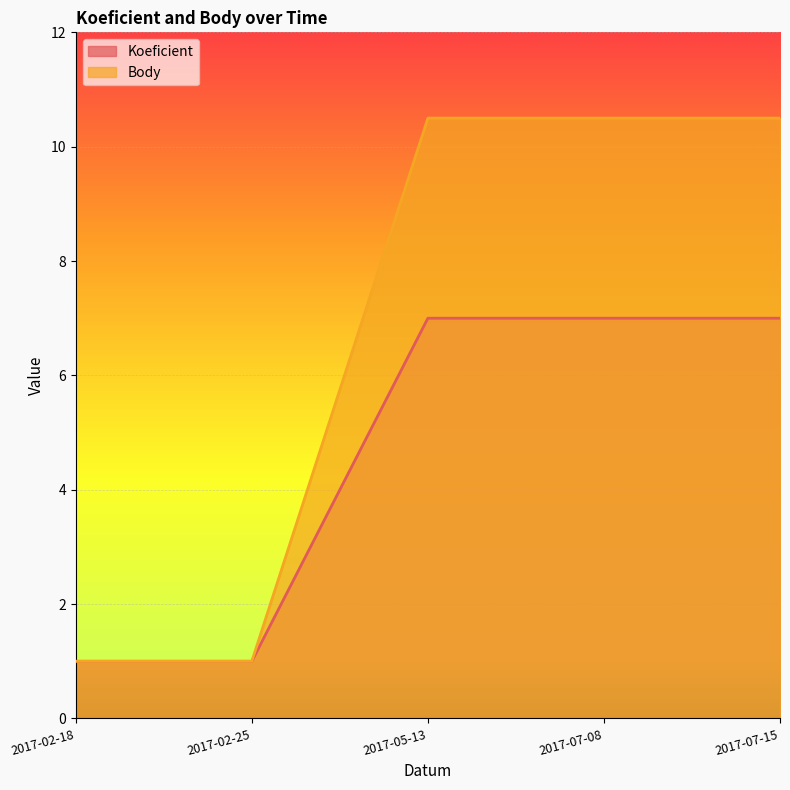

What is the difference between the highest and lowest values at 2017-05-13?

3.5